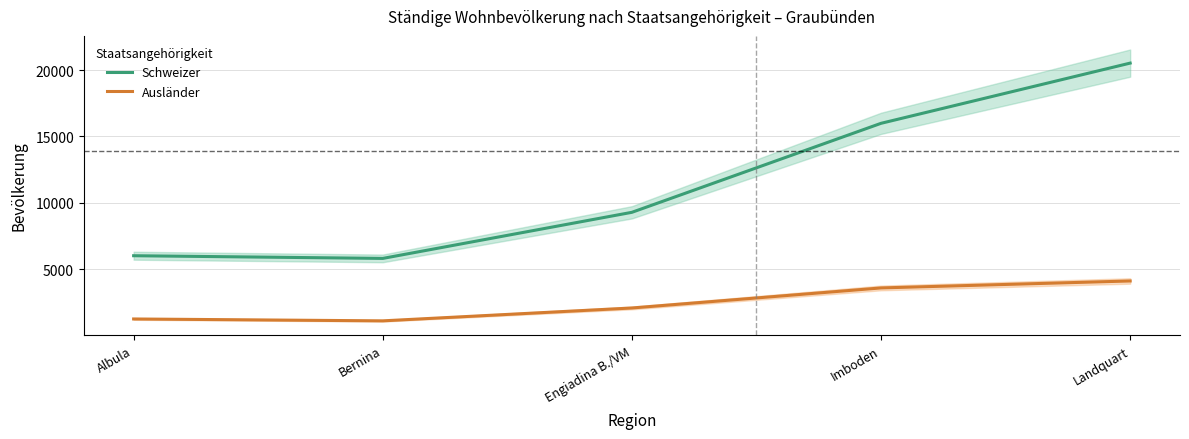

True or false: Ausländer and Schweizer cross at least once.

False